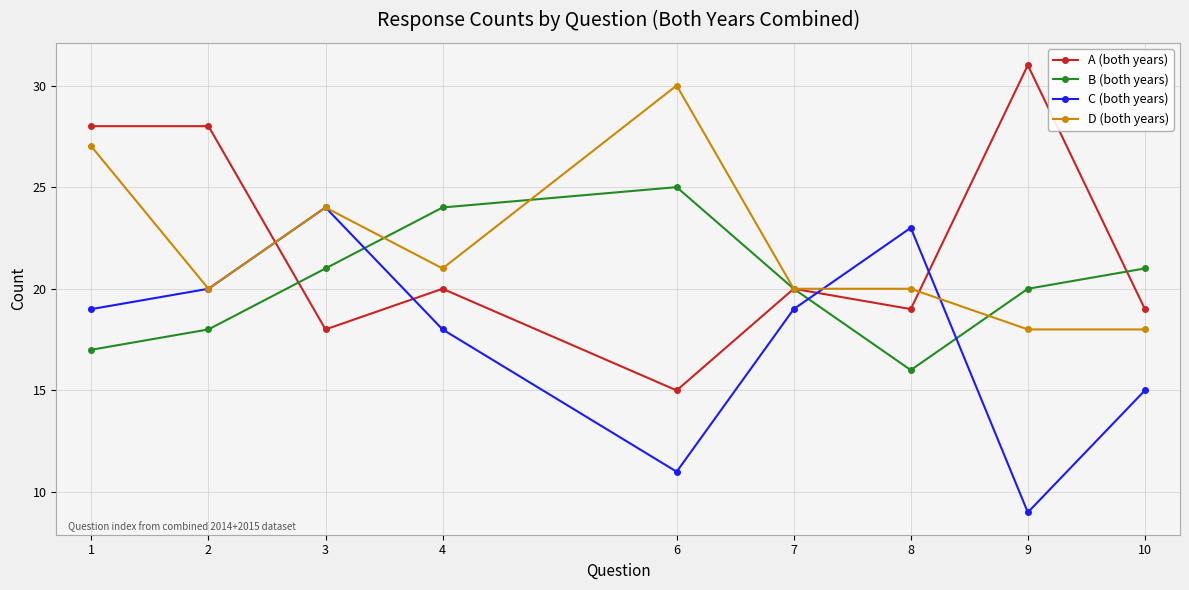

What is the difference between the maximum and second lowest values in the D (both years) series?

12